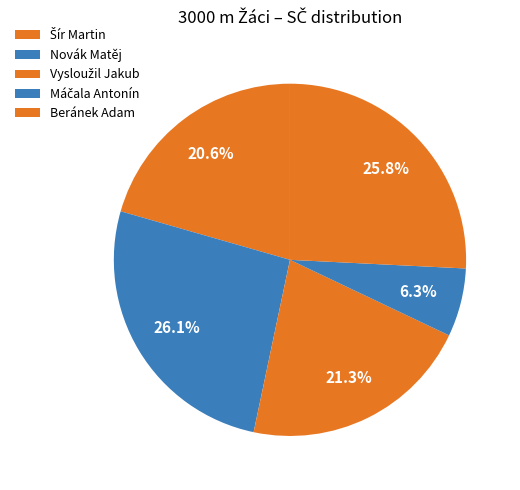

Is the sum of Máčala Antonín and Novák Matěj greater than half?

No